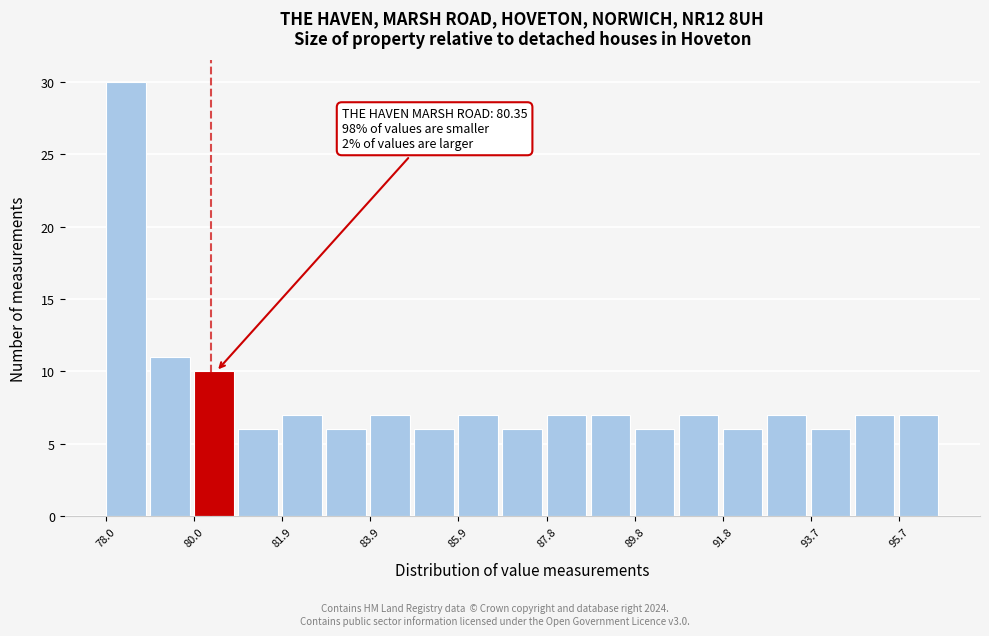

Over which range of the x-axis is the bar tallest?

78.0 to 79.0